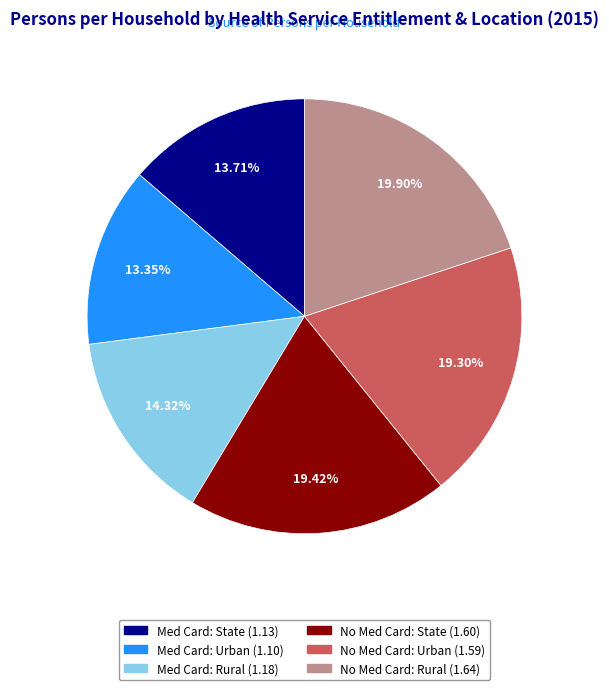

Is there a majority slice in this chart?

No